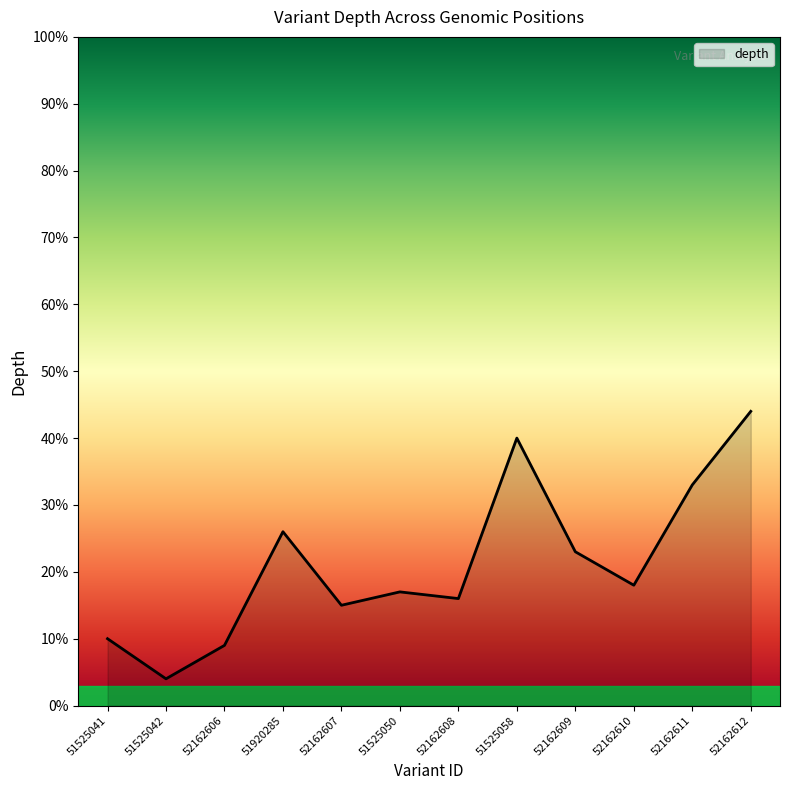

Rank the categories by value from highest to lowest.

52162612, 51525058, 52162611, 51920285, 52162609, 52162610, 51525050, 52162608, 52162607, 51525041, 52162606, 51525042